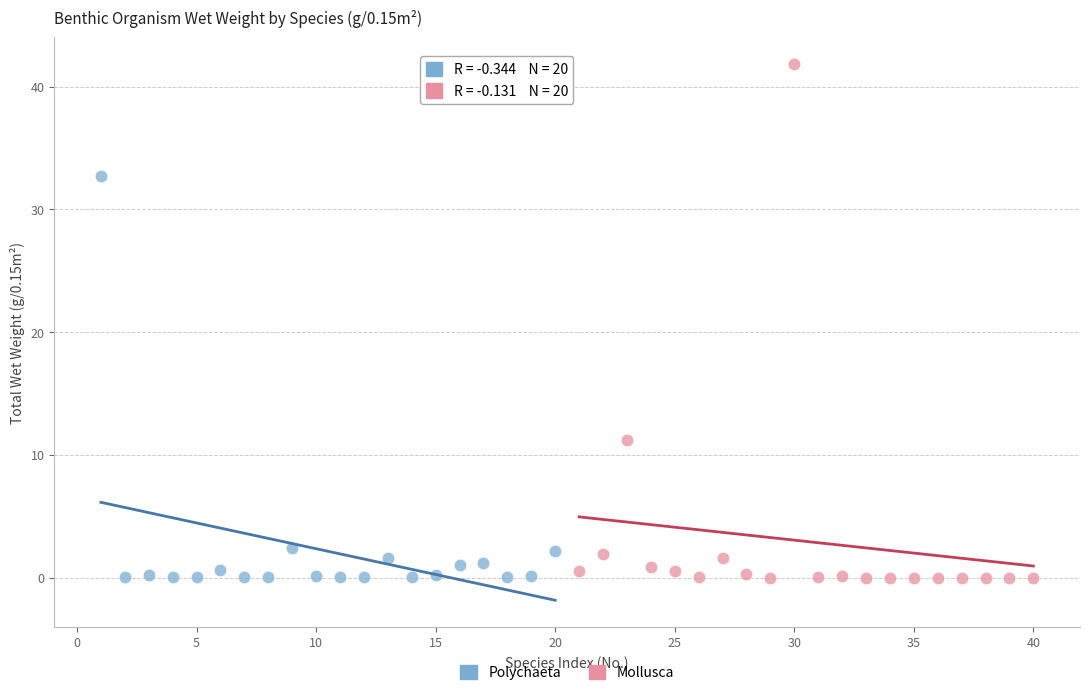

Which series reaches the maximum Y coordinate?

Mollusca